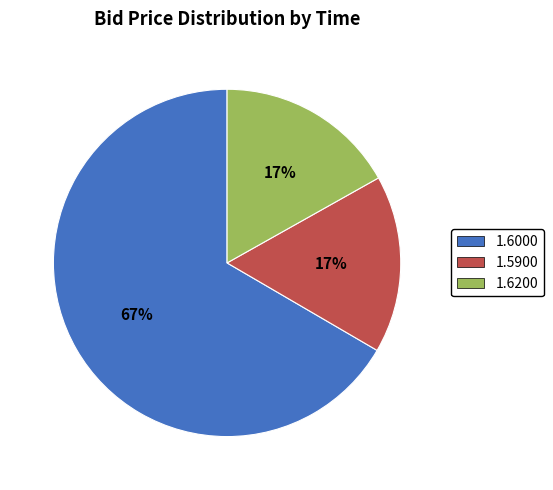

Which has a higher value, 1.6200 or 1.6000?

1.6000